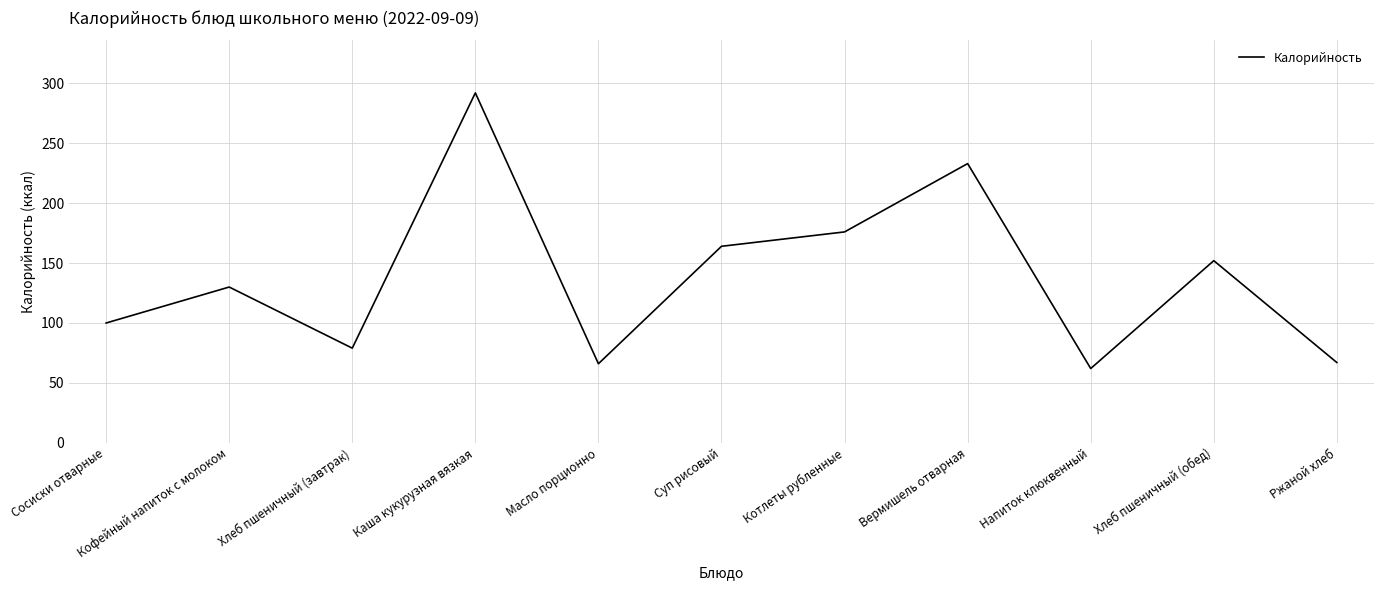

True or false: the data shows 39 at Сосиски отварные.

False